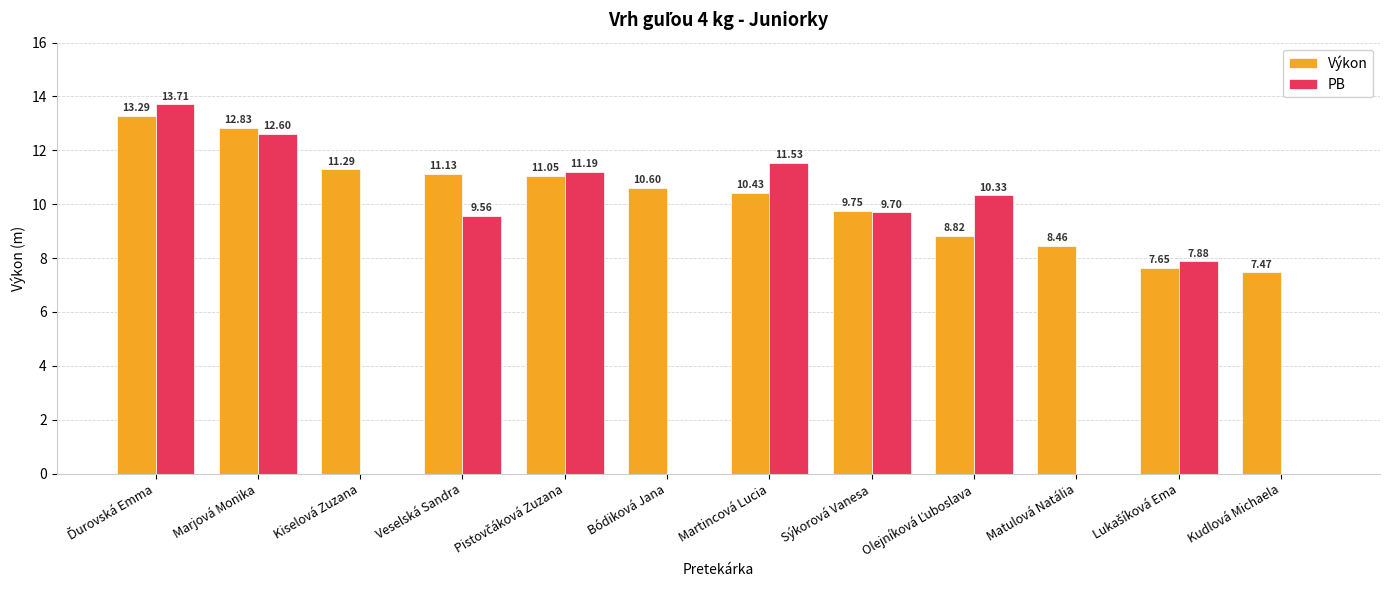

What is the total value across all series at Kiselová Zuzana?

11.3